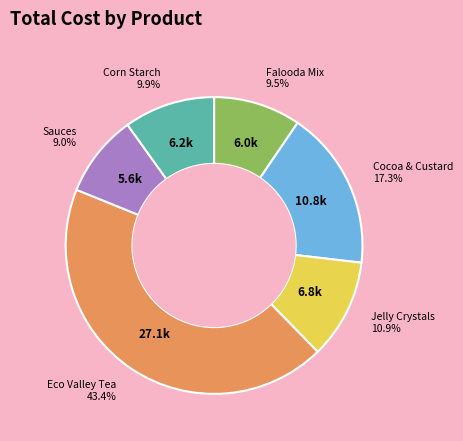

Is there any slice that represents more than half of the pie?

No